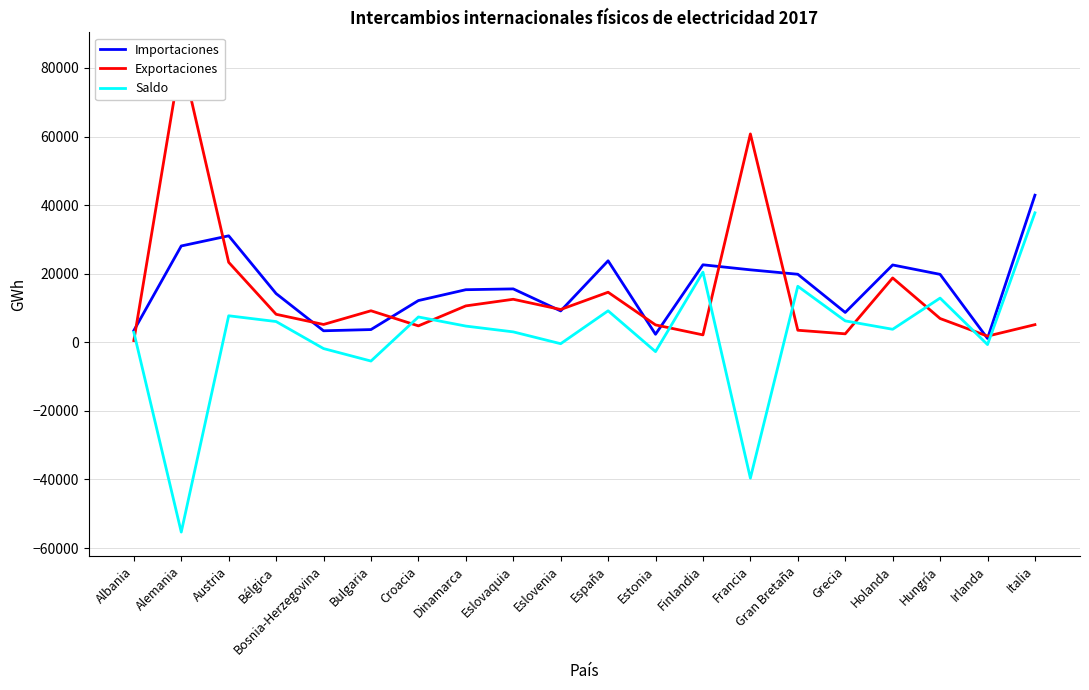

The value of Exportaciones at Austria is 13978.5. True or false?

False